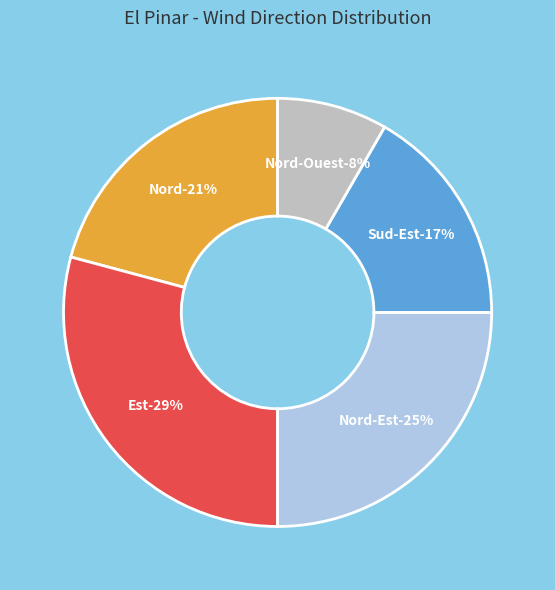

Is it true that Nord-Est is 25% of the pie?

True